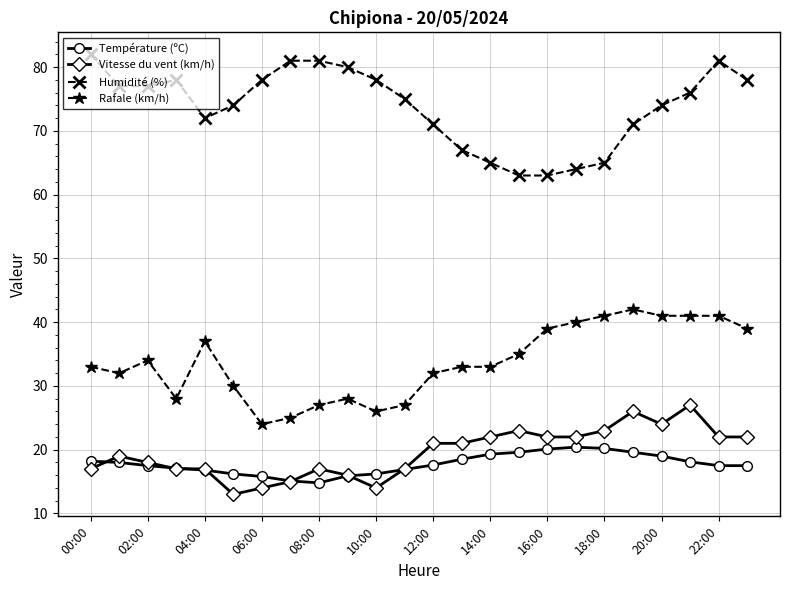

Rank the series by their maximum value, from lowest to highest.

Température (ºC), Vitesse du vent (km/h), Rafale (km/h), Humidité (%)